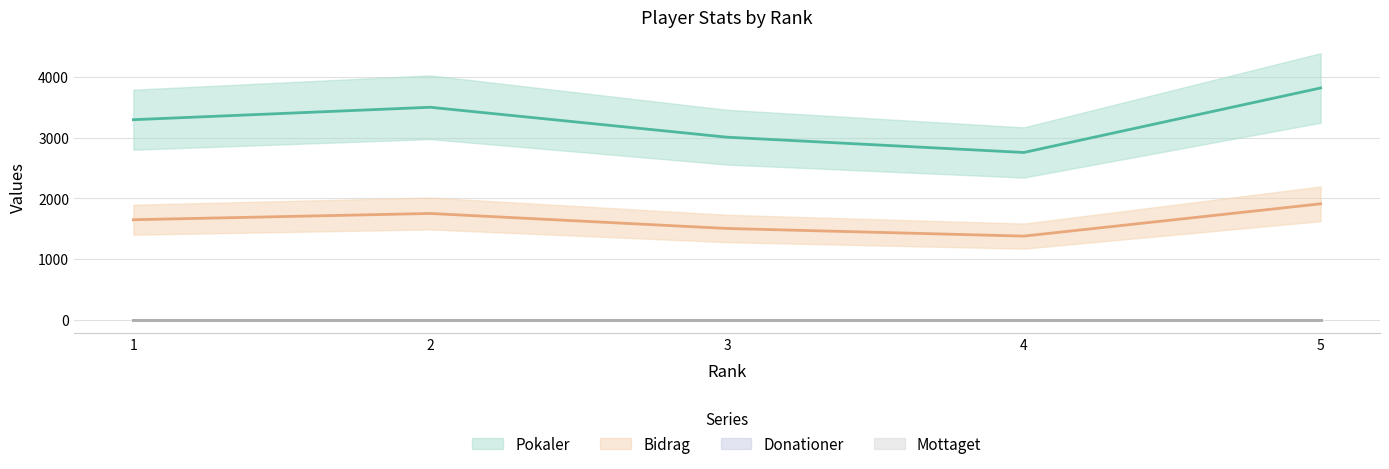

At which category does Pokaler reach its first local peak?

2